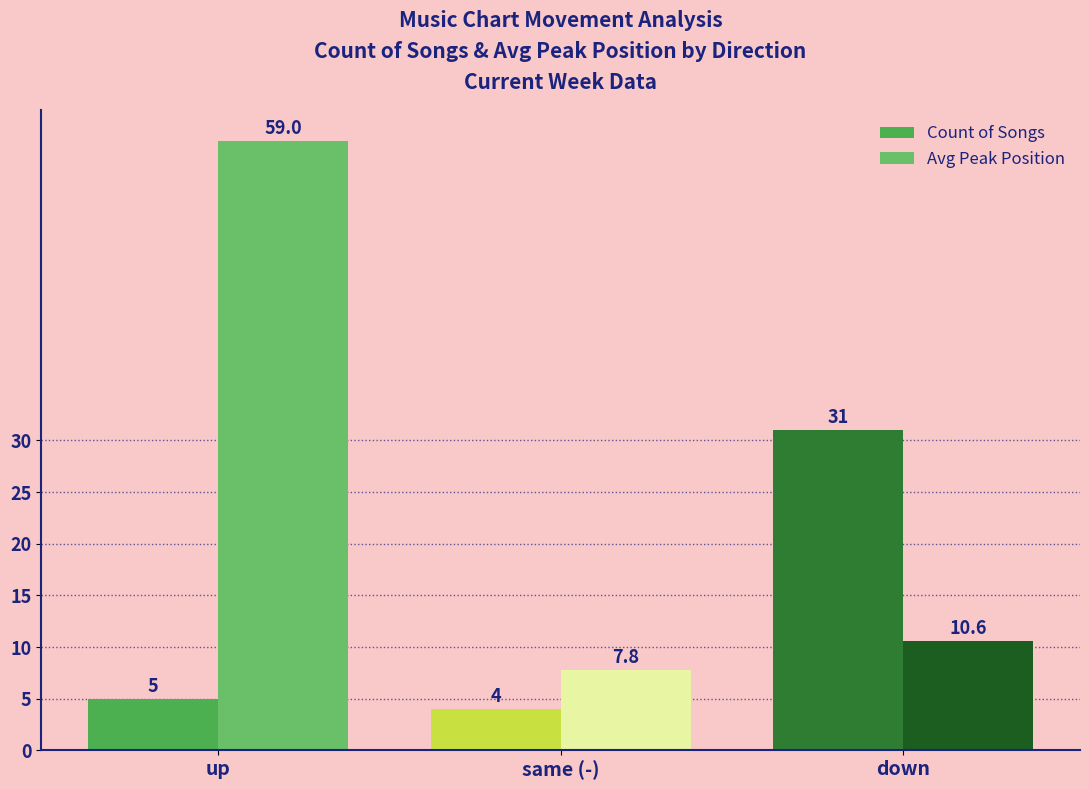

The value of Count of Songs at same (-) is 0.9. True or false?

False